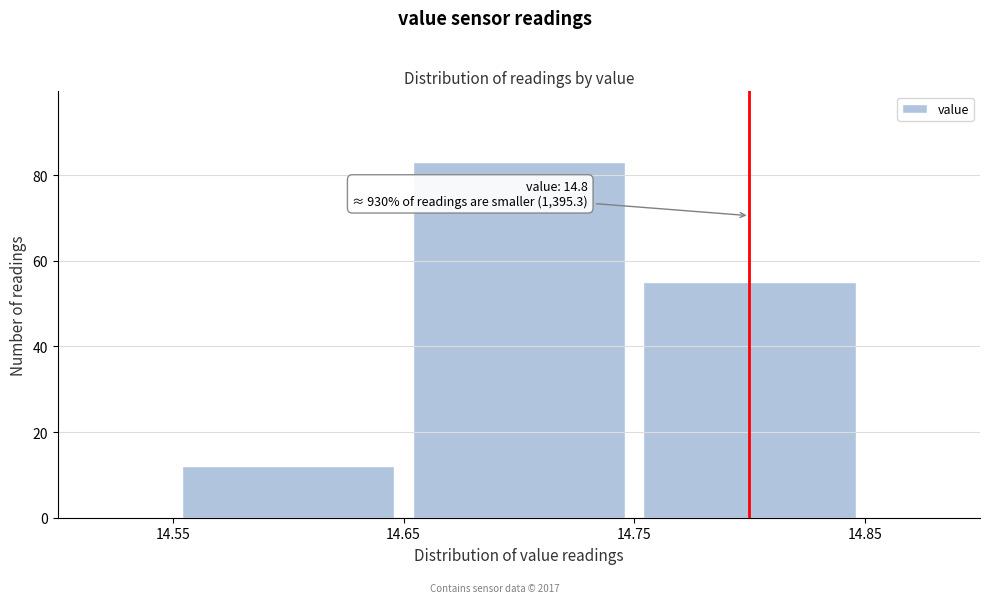

Which range on the x-axis has the tallest bar?

14.65 to 14.75